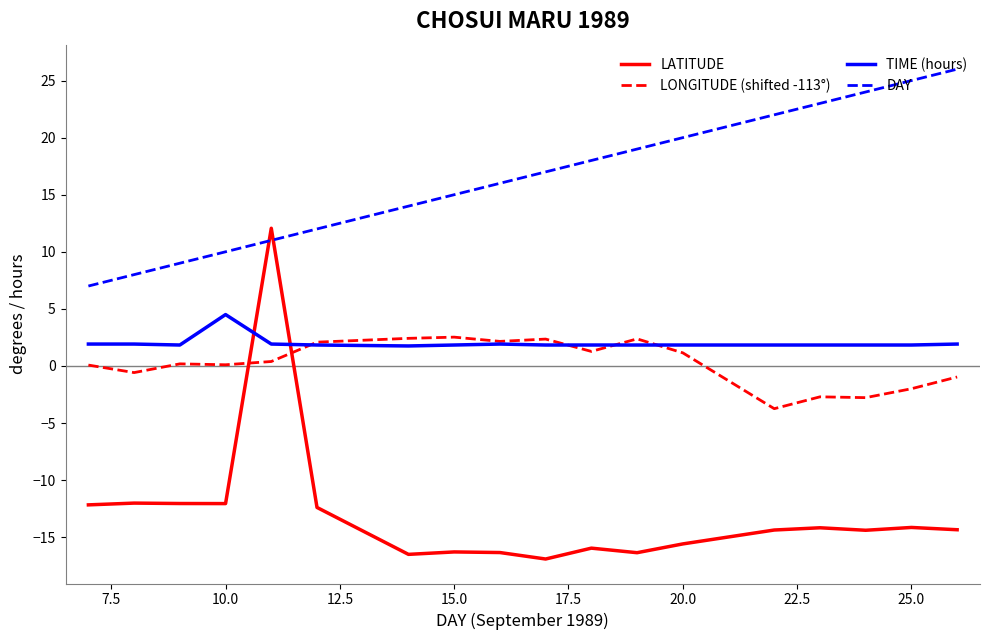

What are all the series names shown in the legend?

LATITUDE, LONGITUDE (shifted -113°), TIME (hours), DAY